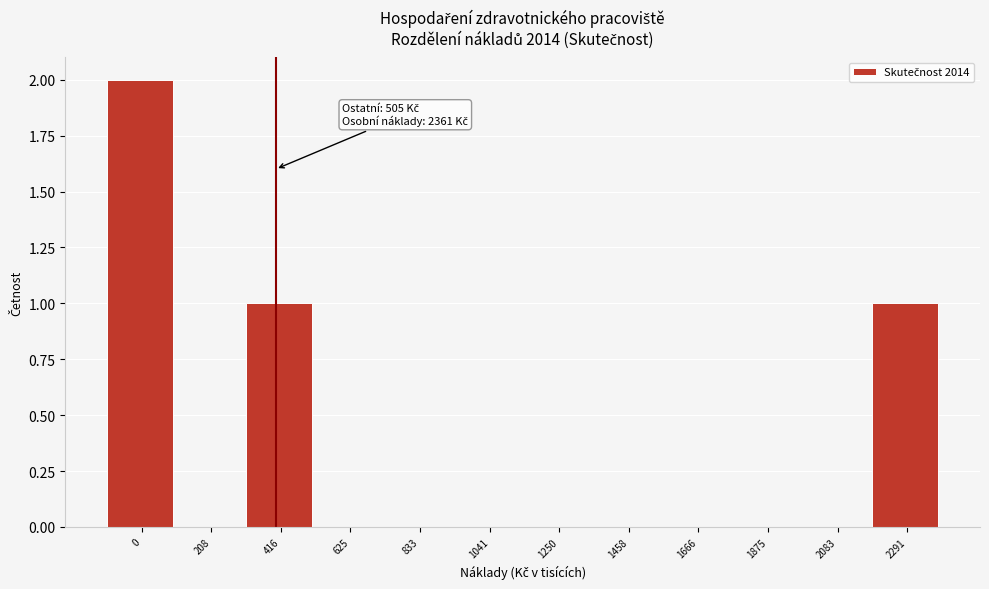

Reading left to right, transcribe all the data shown in this chart.

0=2	208=0	416=1	625=0	833=0	1041=0	1250=0	1458=0	1666=0	1875=0	2083=0	2291=1